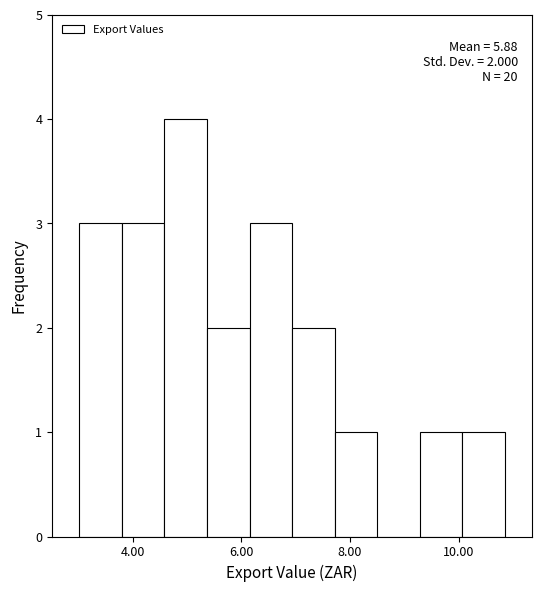

Read against the x-axis, roughly where is the centre of the tallest bar?

5.0